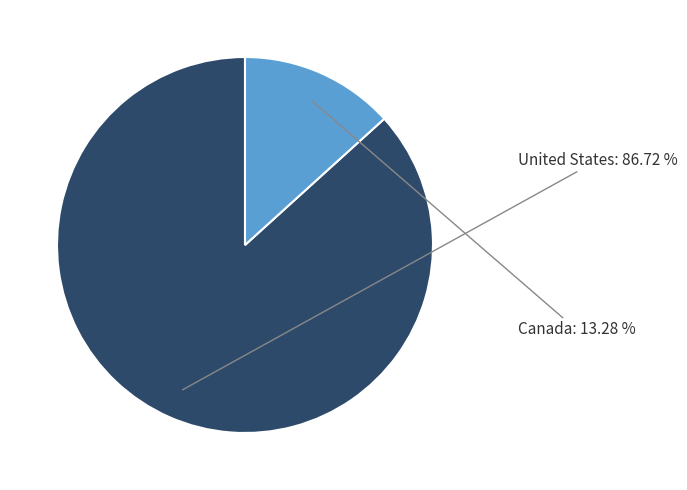

Is there a majority slice in this chart?

Yes